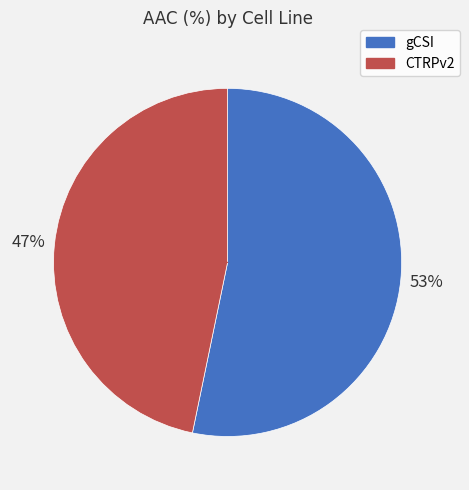

Combined, do CTRPv2 and gCSI account for over 50%?

Yes